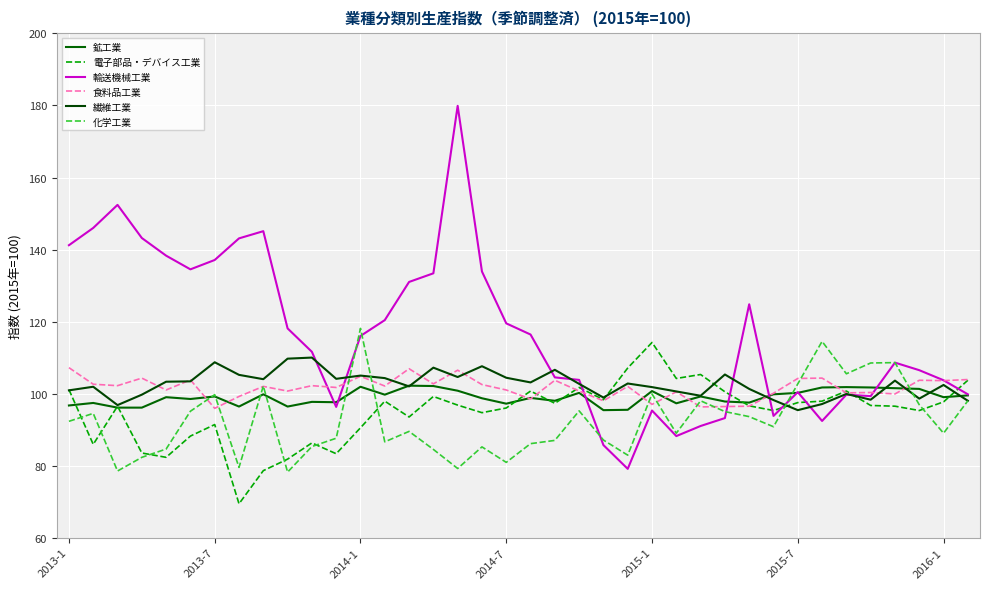

Does the chart have visible grid lines?

Yes